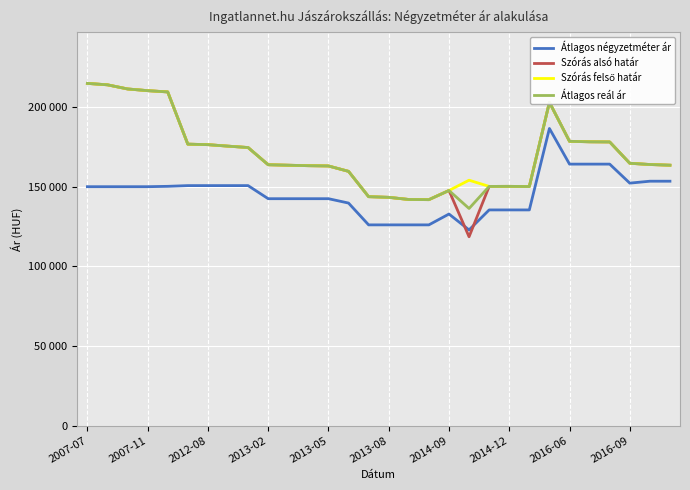

Which category has the highest value across all series?

2007-07